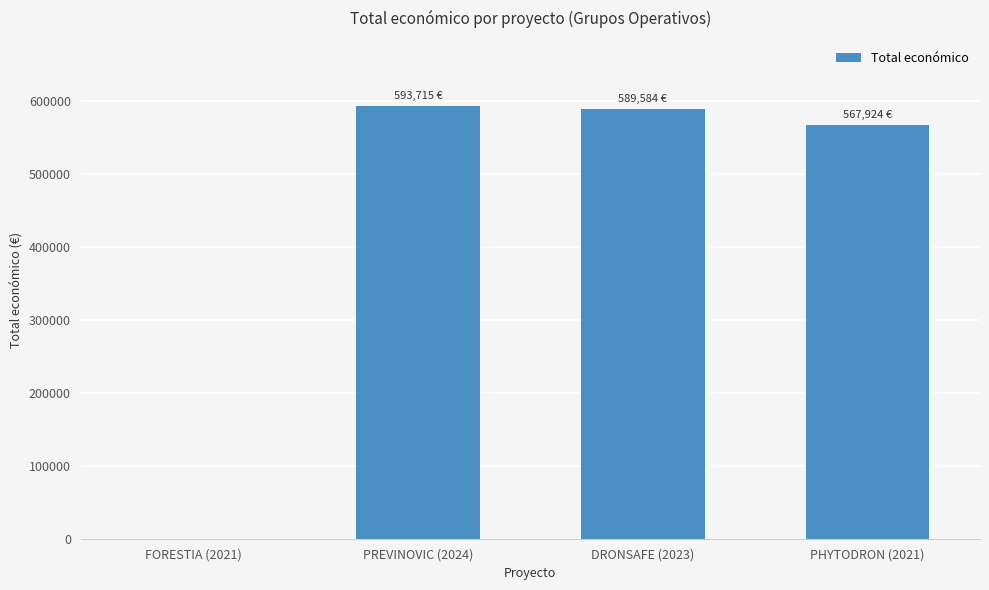

What is the maximum value shown in the chart?

593715